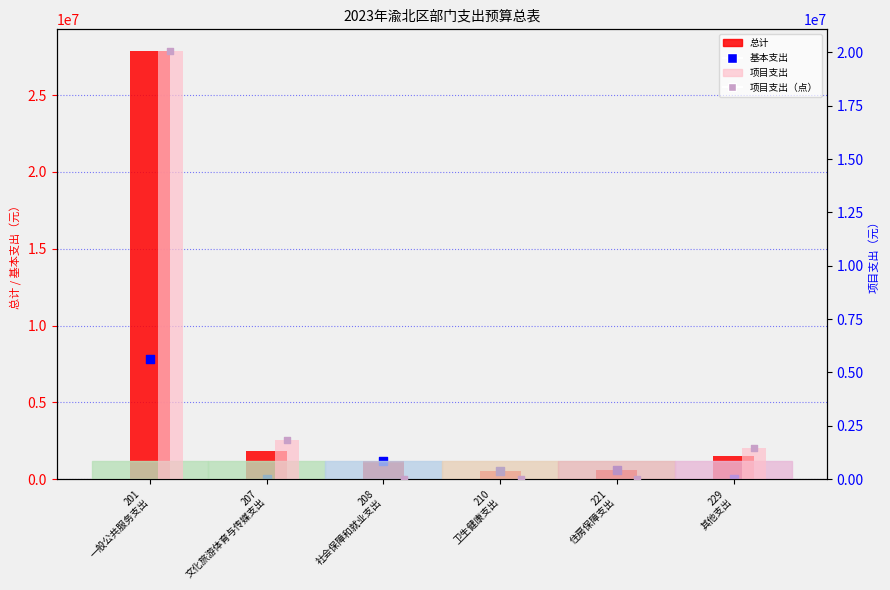

Which series reaches the minimum Y coordinate?

基本支出